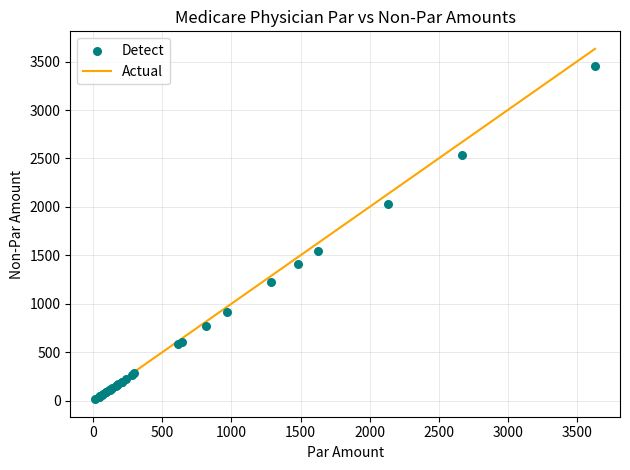

What Y value in the scatter plot is closest to 1732?

1543.4